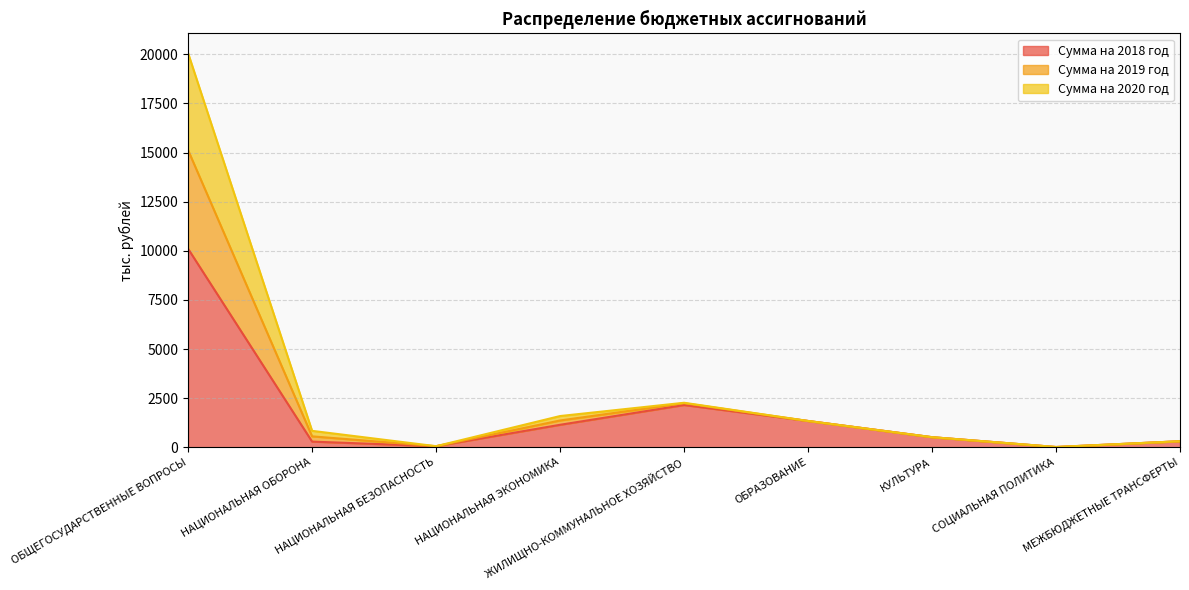

Is it true that Сумма на 2020 год equals 78.7 at НАЦИОНАЛЬНАЯ БЕЗОПАСНОСТЬ?

False